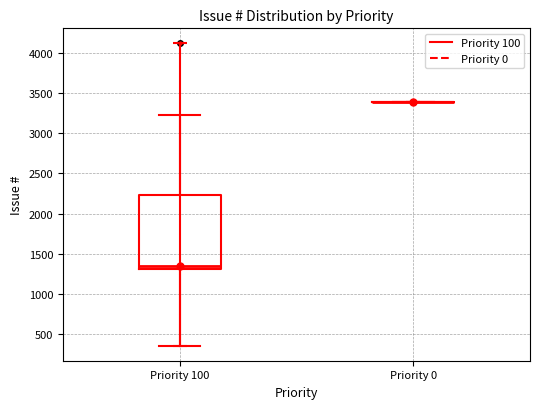

Reading left to right, transcribe this box plot: for each box, give where its median line is, the range the box spans, and where its two whiskers end, as read against the y-axis. The values are not printed on the chart, so give them approximately, as read against the axis.

Priority 100: median 1350, box 1300 to 2250, whiskers 350 to 3200
Priority 0: box collapsed to a line at 3400, whiskers 3400 to 3400